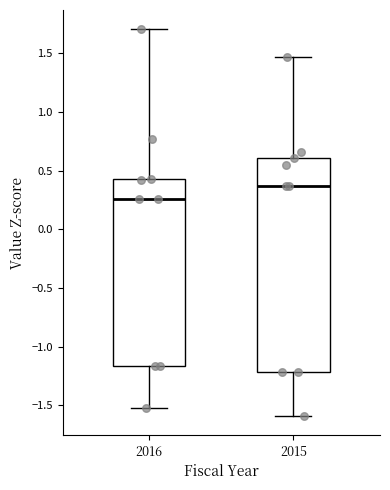

Which box is the tallest, from its lower edge to its upper edge?

2015